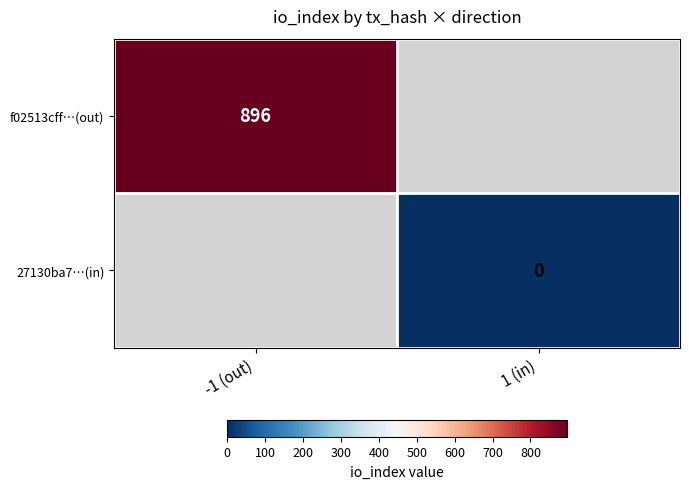

The value of f02513cff…(out) at -1 (out) is 896. True or false?

True